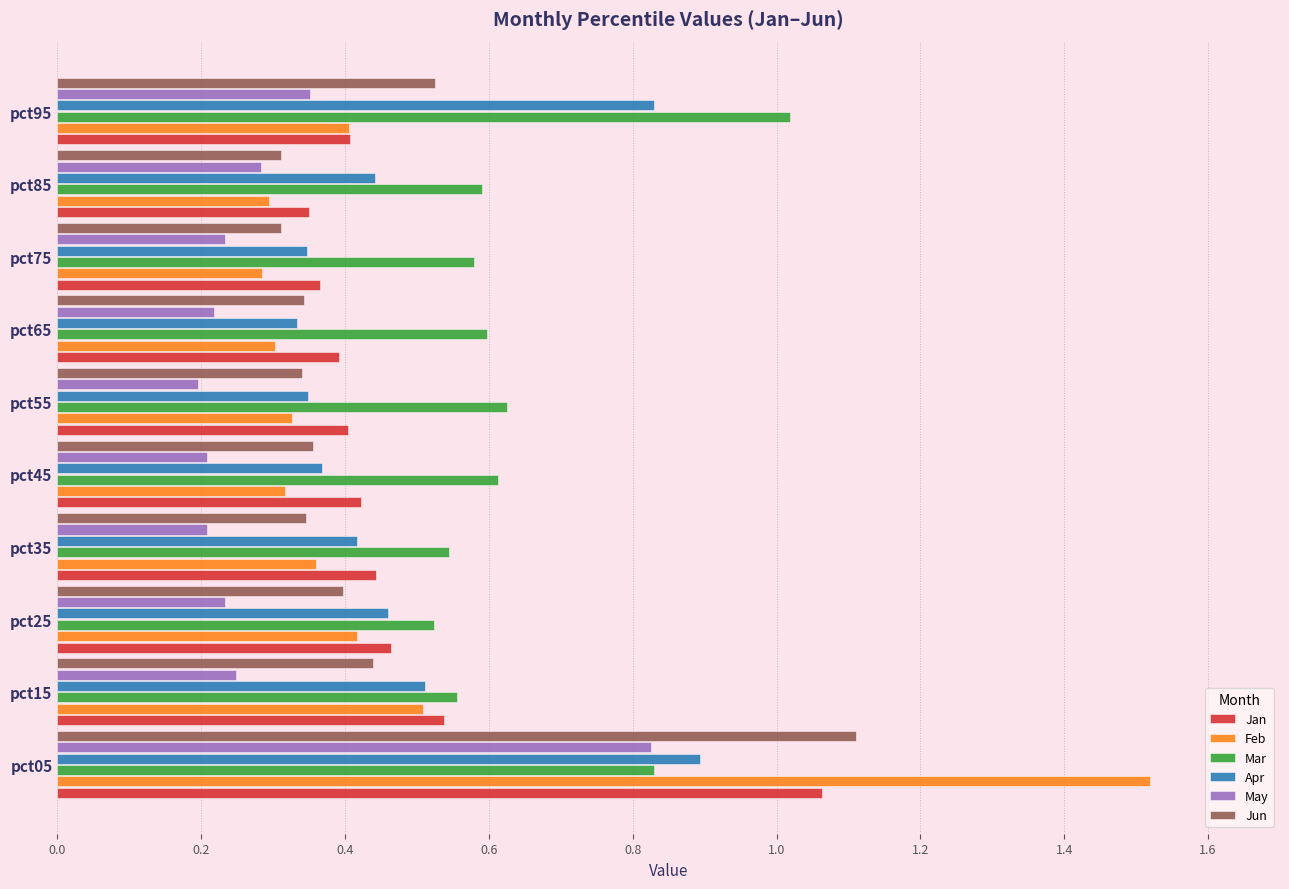

How many data points does each series have?

10